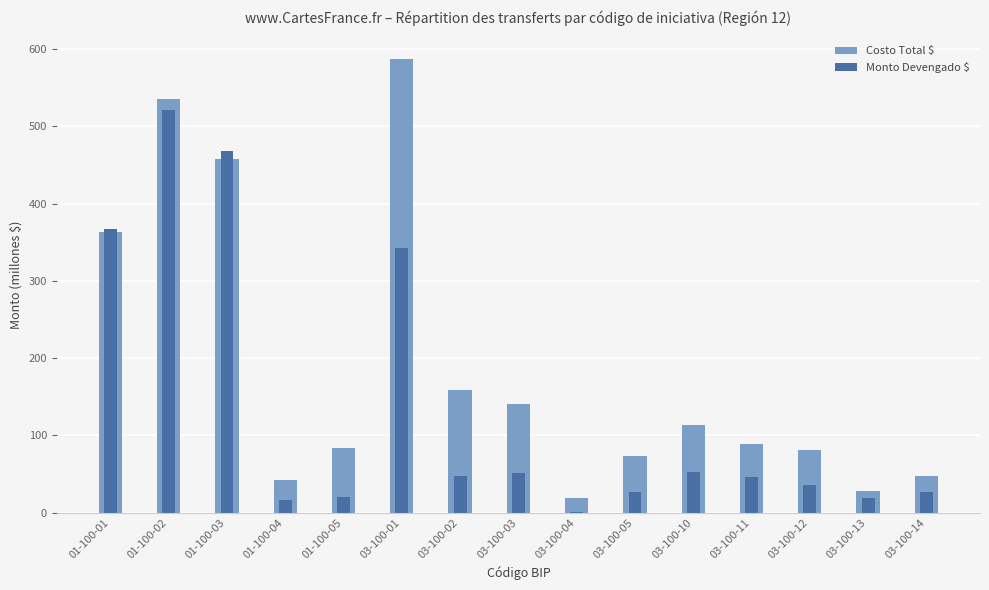

What is the value of the Monto Devengado $ bar at the 8th from the left?

51.9